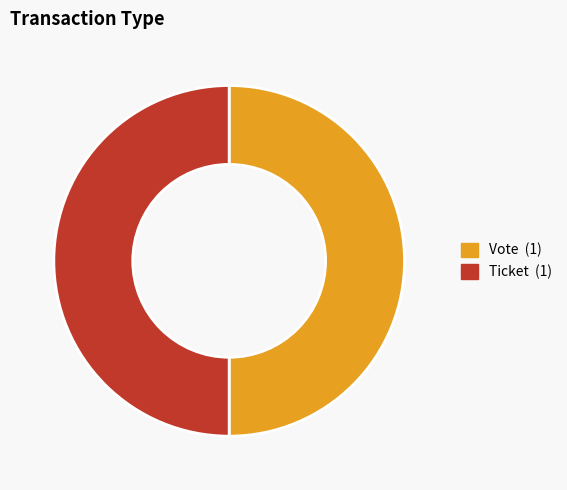

Is it true that Vote is 50% of the pie?

True